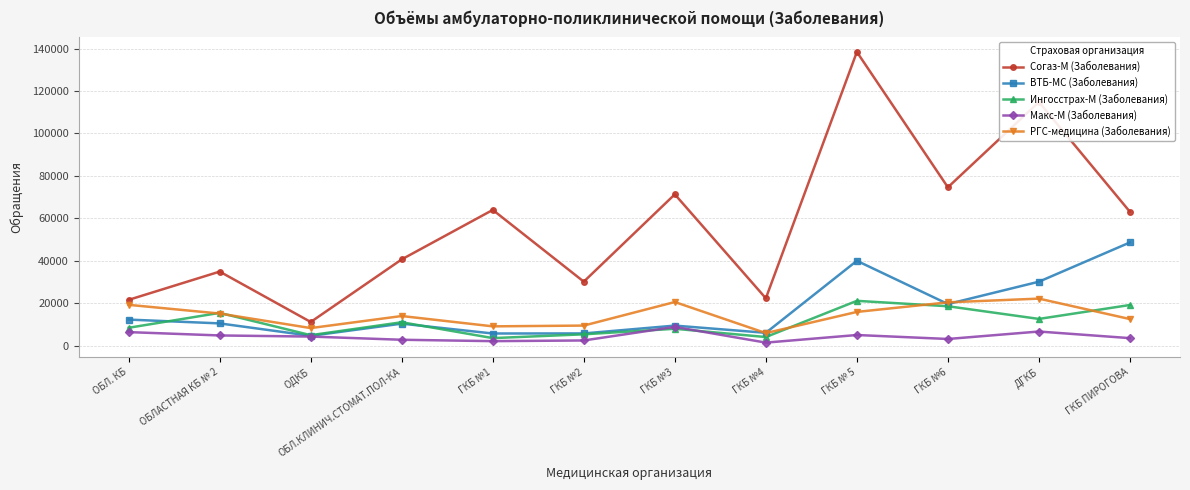

What is the difference between the highest and lowest values at ДГКБ?

108175